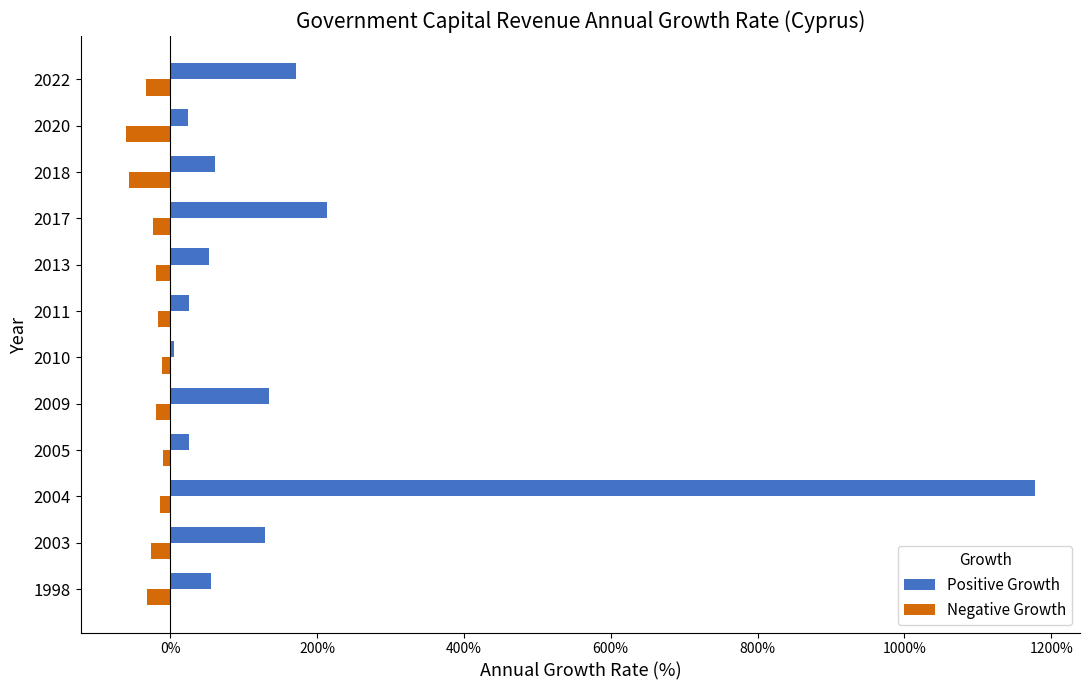

Is the value of Positive Growth at 2003 greater than the value of Negative Growth at 1998?

Yes